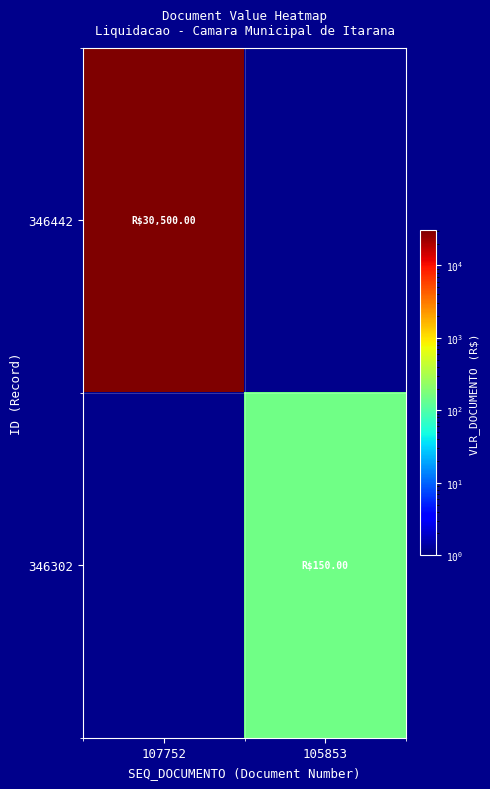

Which series changed the most between 107752 and 105853?

346442